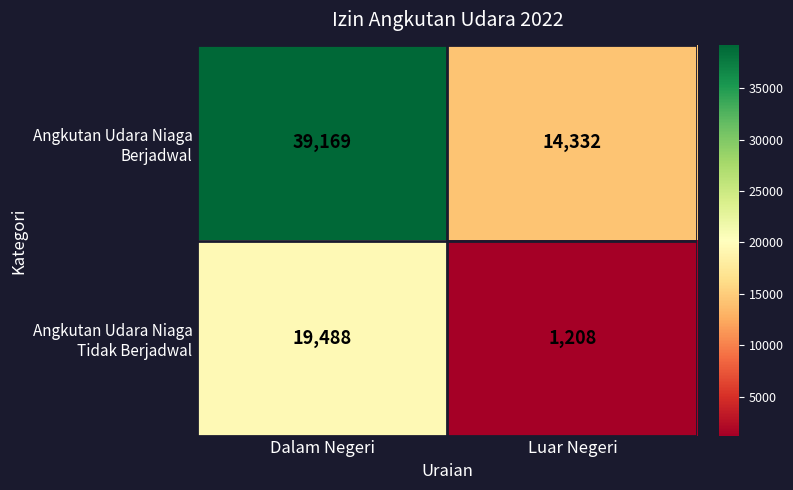

What is the spread (max minus min) of values at Dalam Negeri?

19681